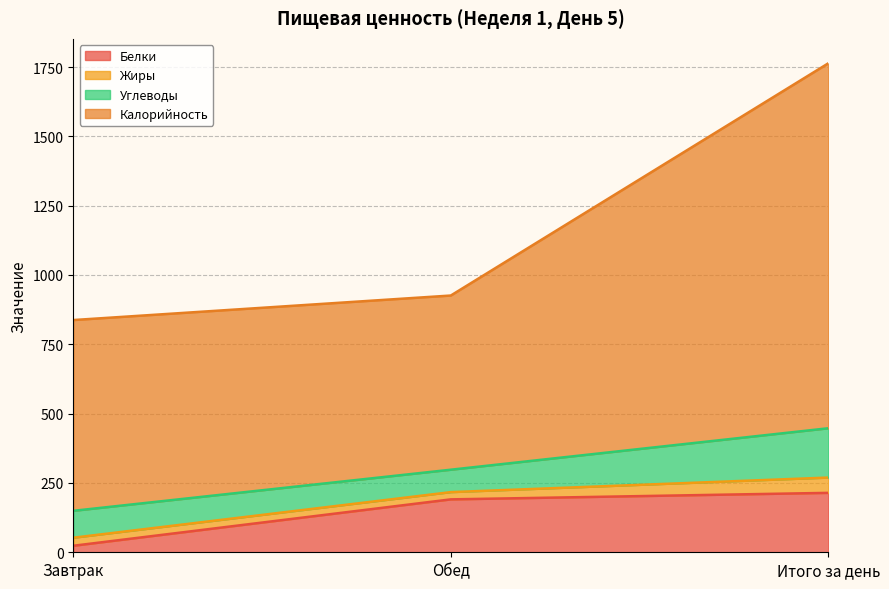

Where is Белки nearest to the value 118?

Обед